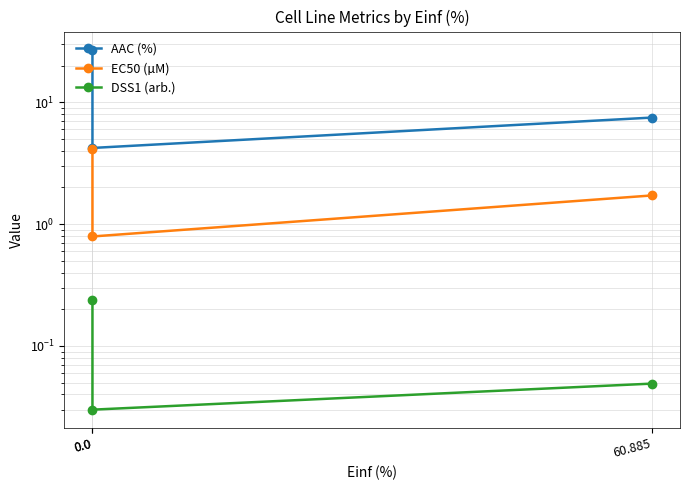

What is the average value of the AAC (%) series?

12.9